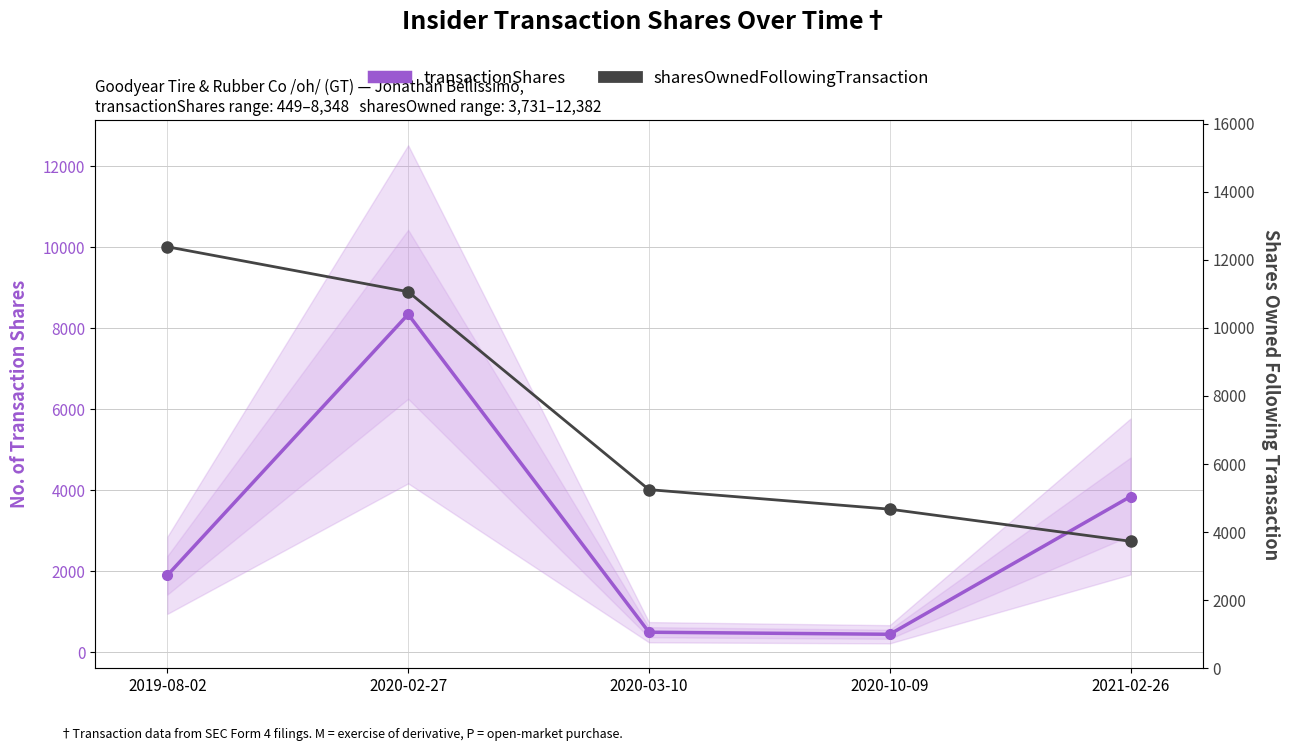

Is the value of transactionShares at 2021-02-26 greater than the value of sharesOwnedFollowingTransaction at 2020-10-09?

No